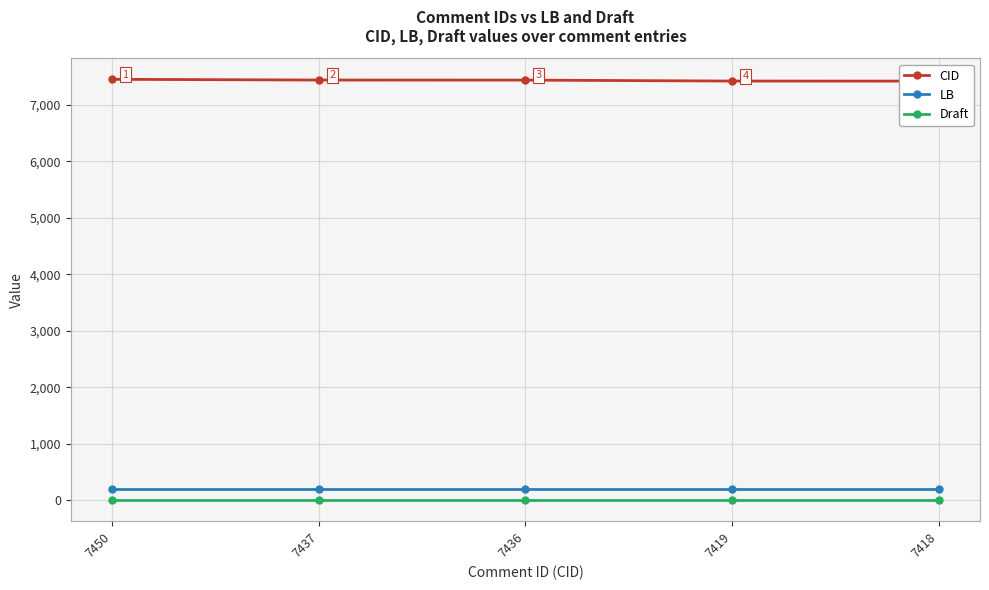

What is the sum of the CID values at 7437 and 7418?

14855